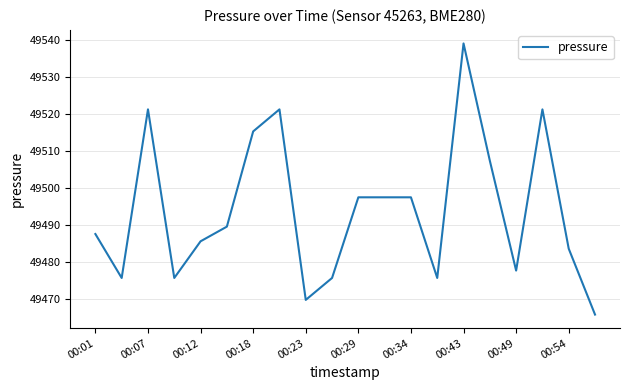

What is the greatest value displayed?

49539.1